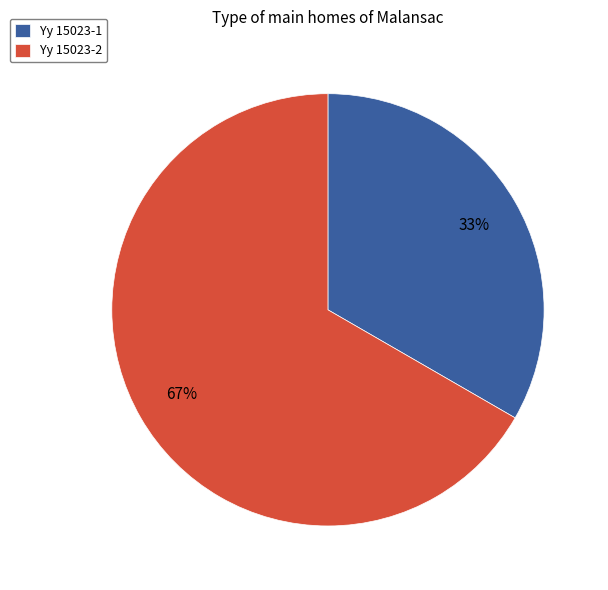

Combined, do Yy 15023-2 and Yy 15023-1 account for over 50%?

Yes